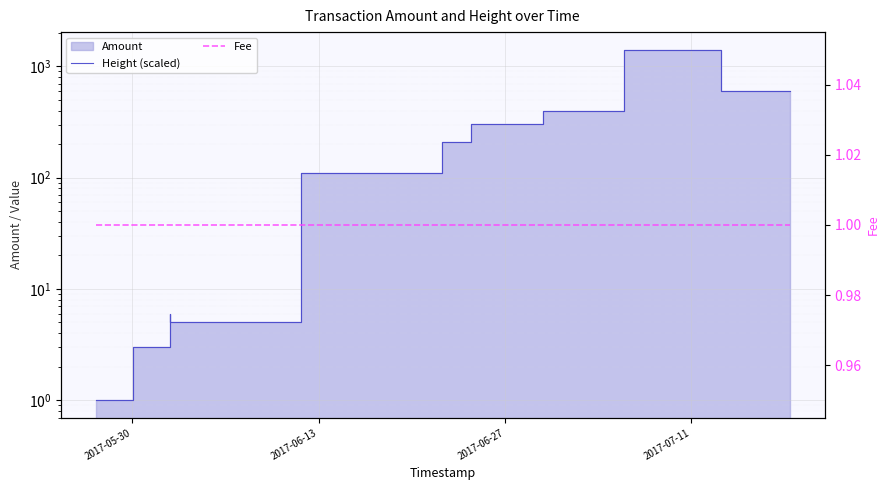

True or false: Fee has a value of 2 at 2017-06-27.

False